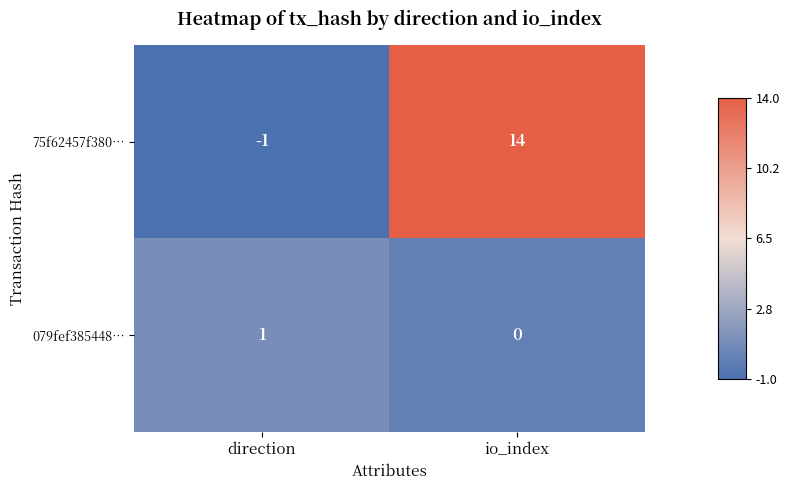

Count the number of categories in the chart.

2